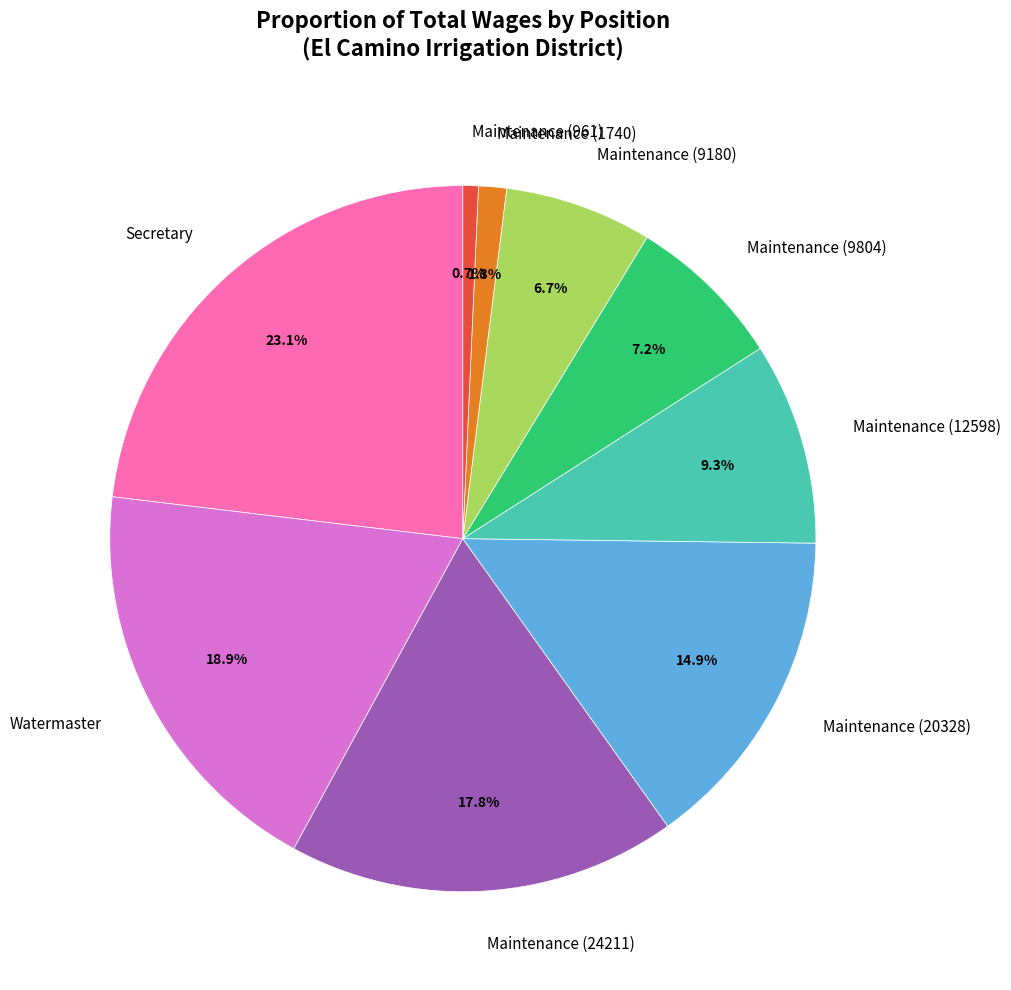

To the nearest percent, what portion does Maintenance (9804) represent?

7%